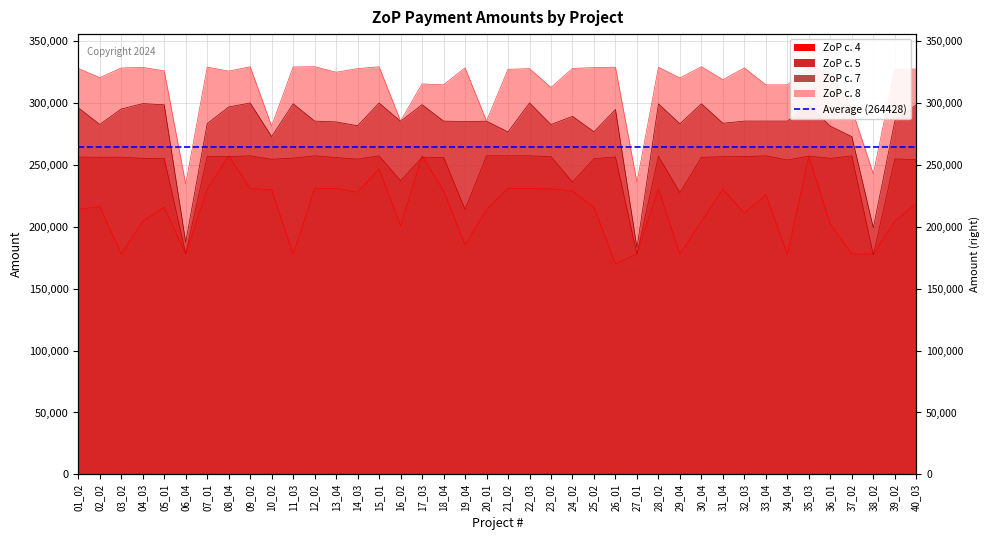

True or false: ZoP c. 4 has more than 2 interior local peaks.

True